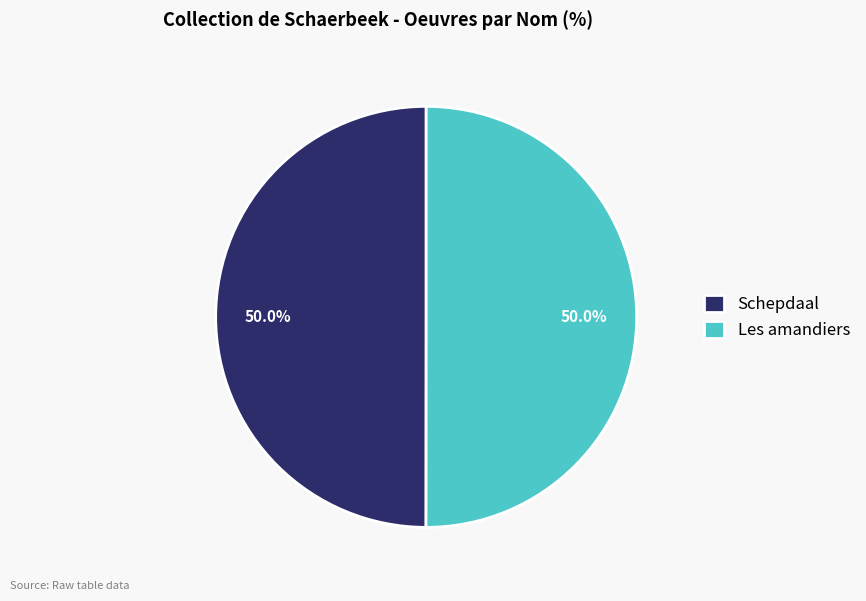

What is the total percentage of Les amandiers and Schepdaal?

100.0%